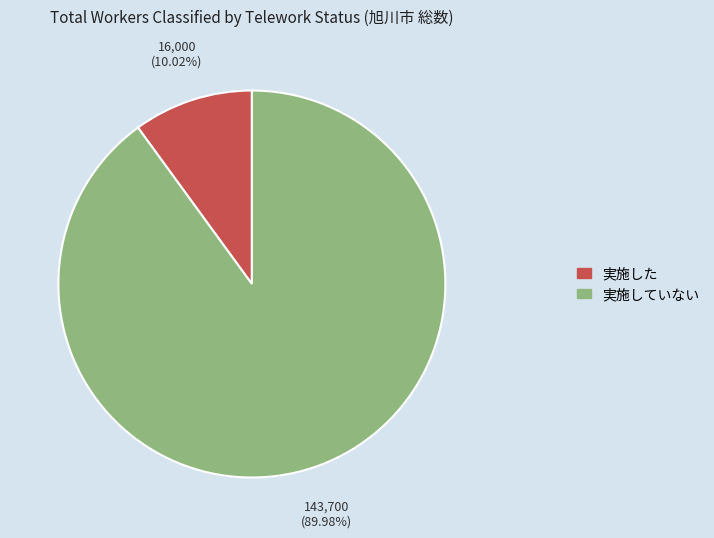

To the nearest percent, what is the difference between the largest and smallest slice percentages?

80%